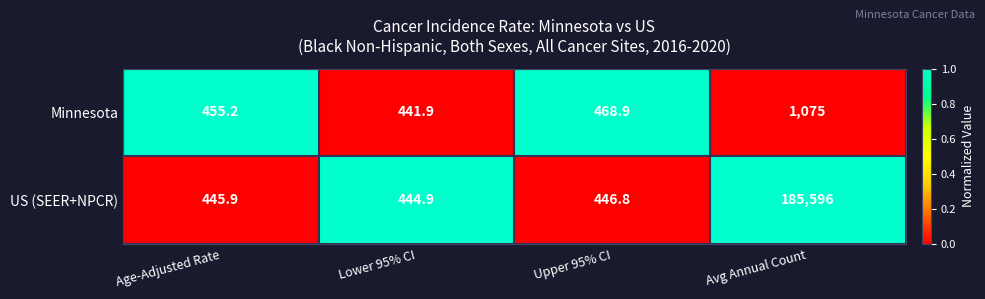

The value of US (SEER+NPCR) at Lower 95% CI is 125.0. True or false?

False